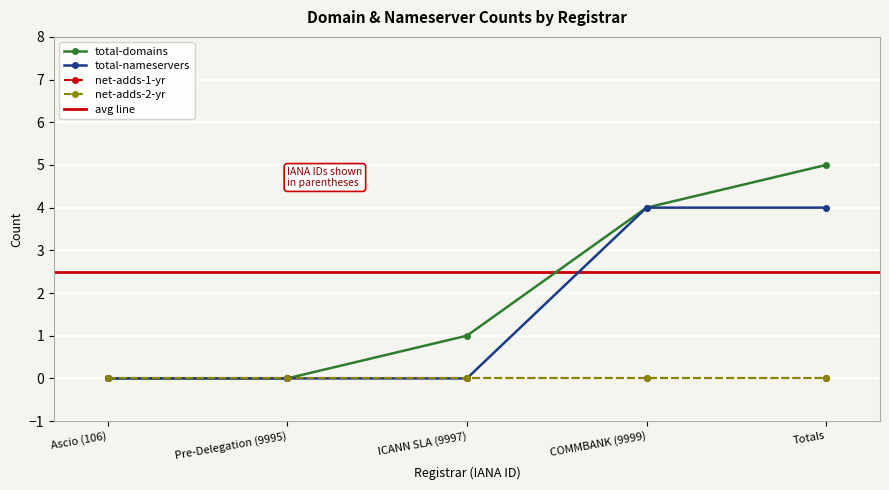

List the labels in order of total-domains value, smallest first.

Ascio (106), Pre-Delegation (9995), ICANN SLA (9997), COMMBANK (9999), Totals